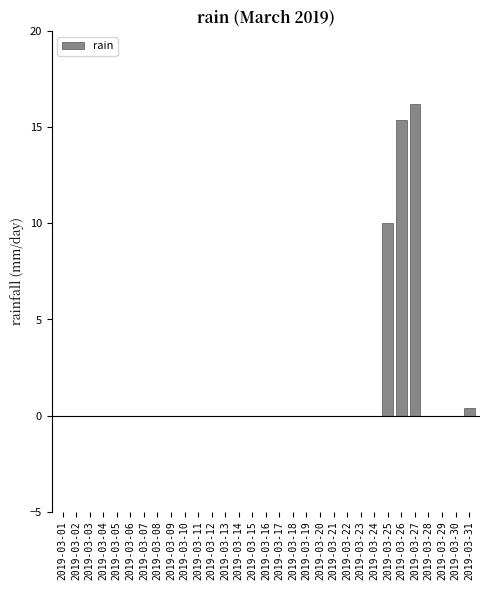

The chart shows a value of 0.0 at 2019-03-06. True or false?

True